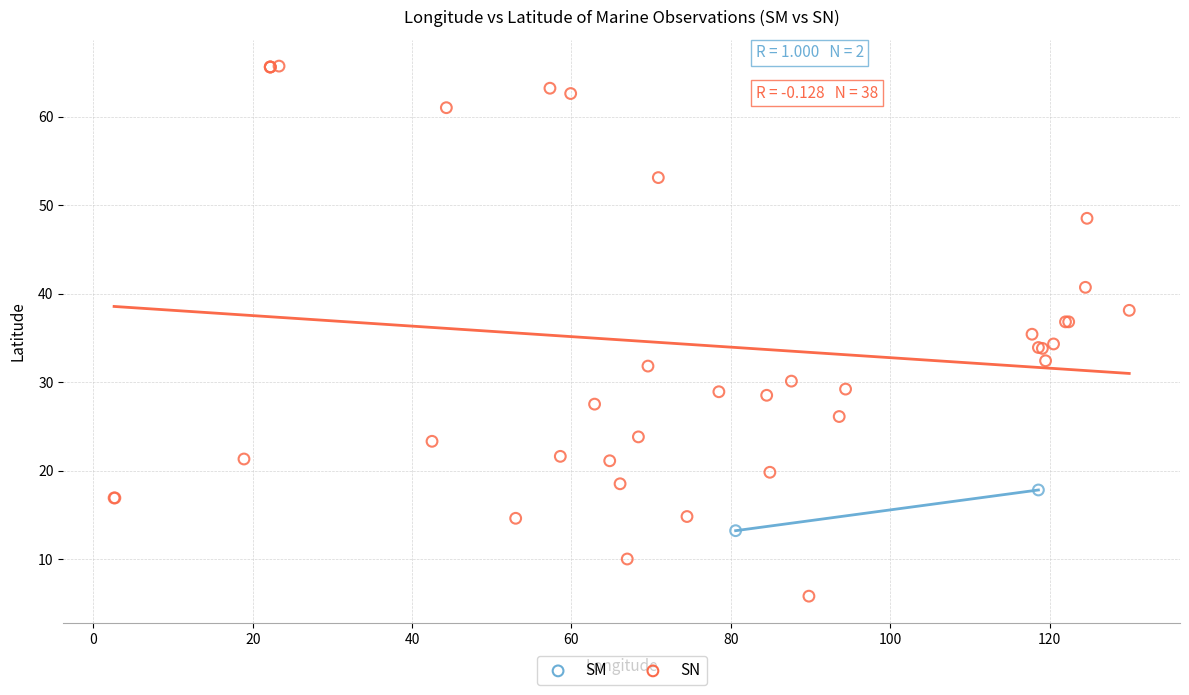

What are all the series names shown in the legend?

SM, SN